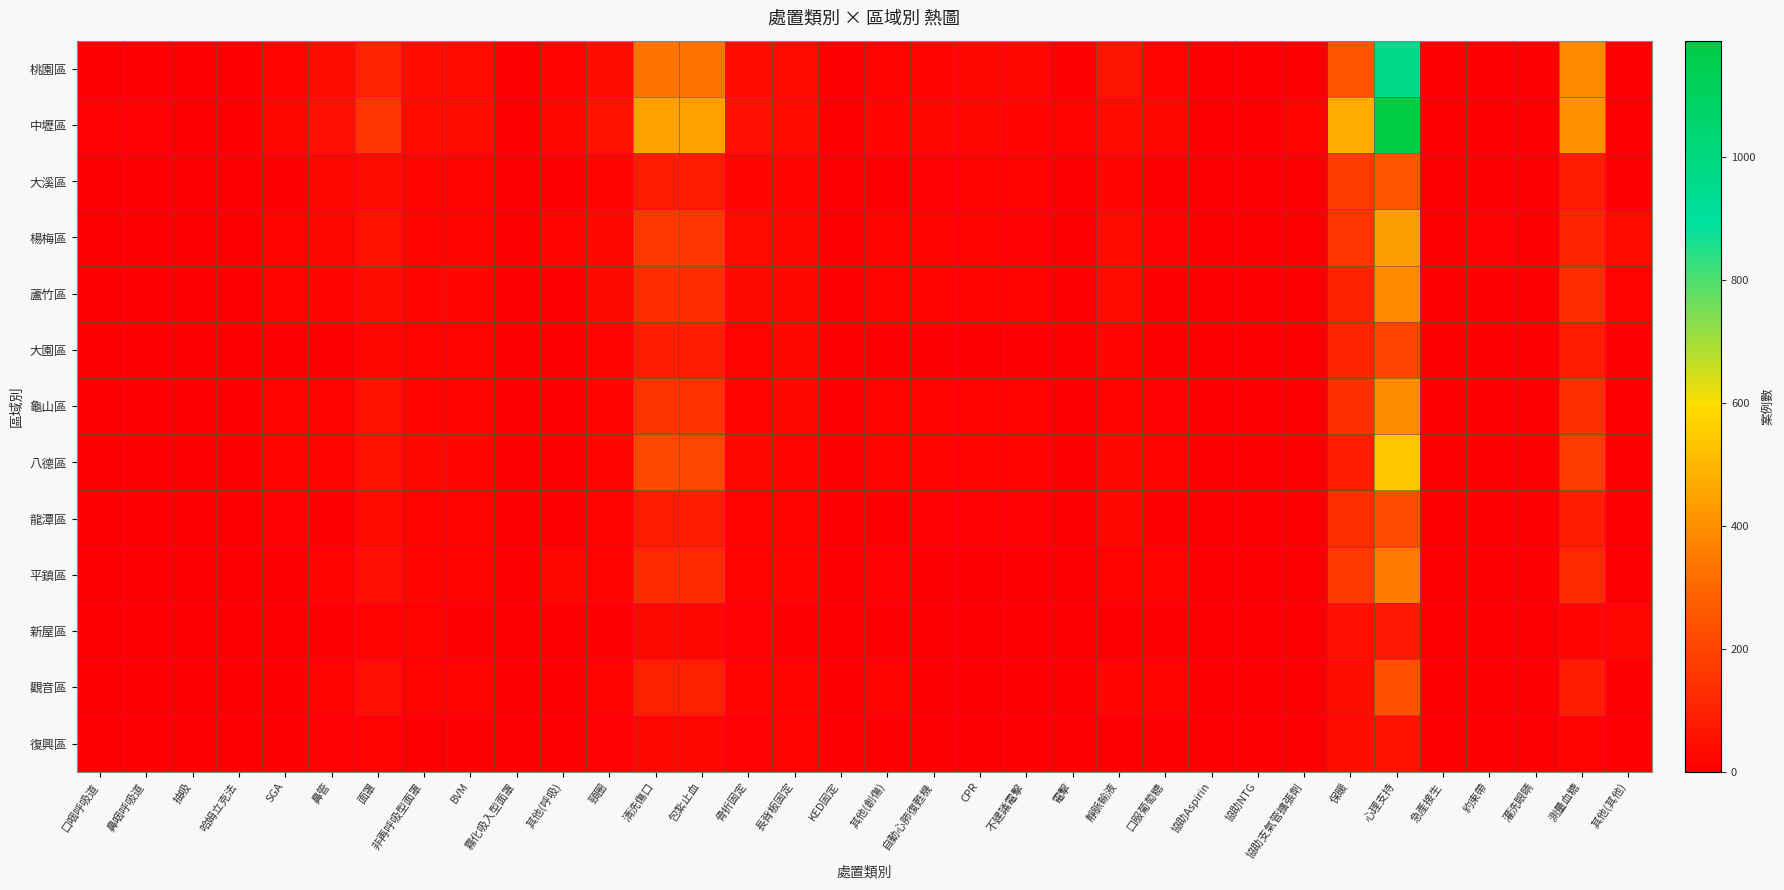

Rank the series at KED固定 from lowest to highest value.

大溪區, 楊梅區, 八德區, 龍潭區, 新屋區, 觀音區, 復興區, 蘆竹區, 大園區, 龜山區, 平鎮區, 中壢區, 桃園區